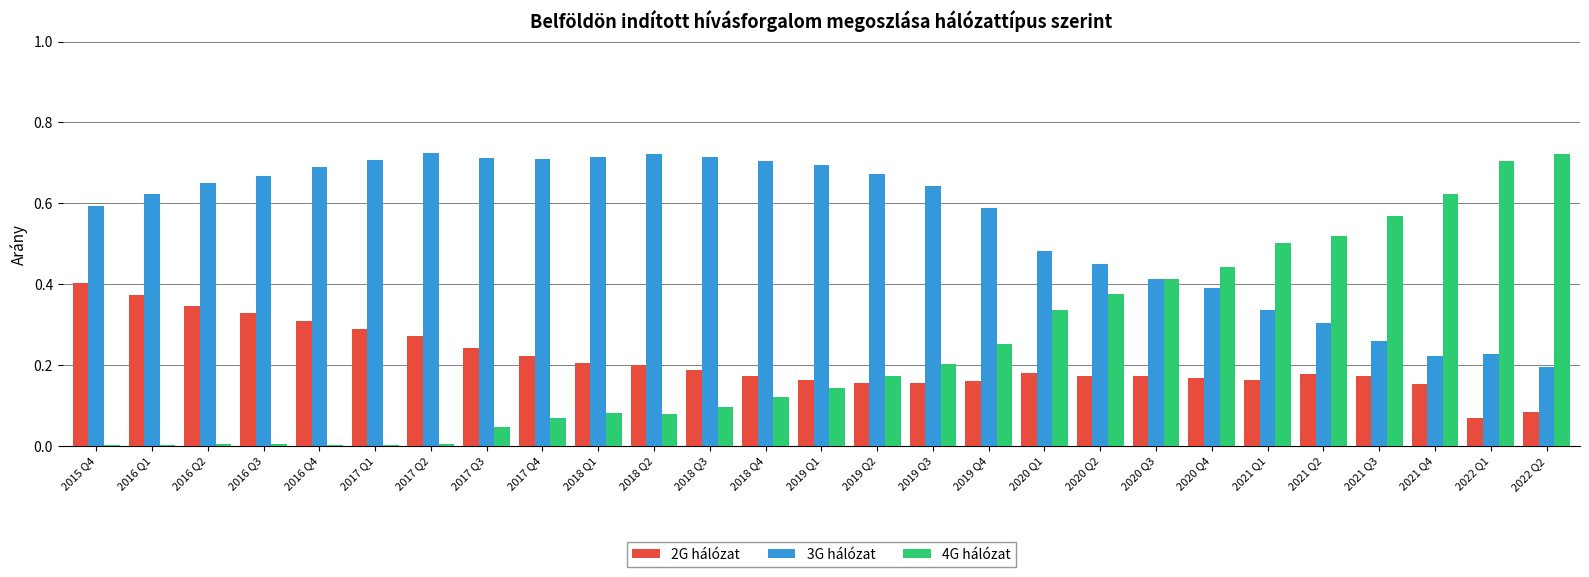

Which series has the largest range (max minus min)?

4G hálózat